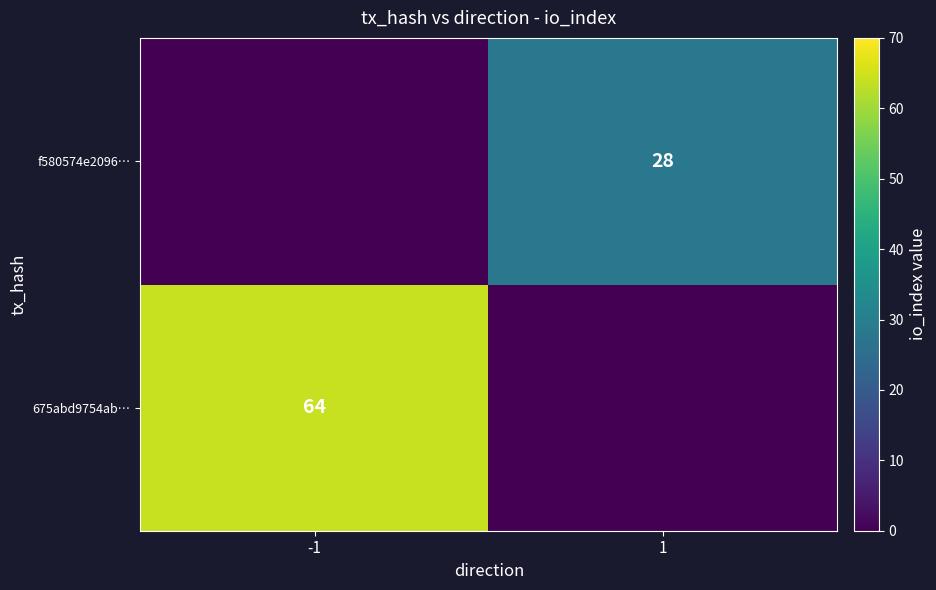

The value of 675abd9754ab… at -1 is 97. True or false?

False